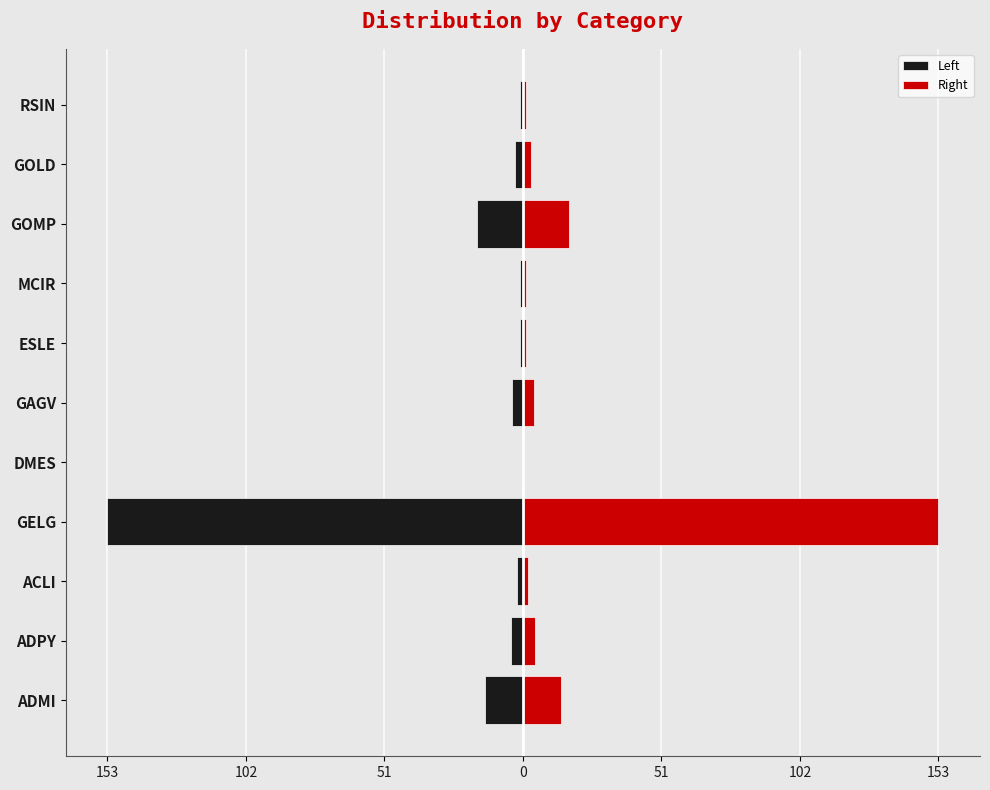

What is the sum of all Left values?

-201.0